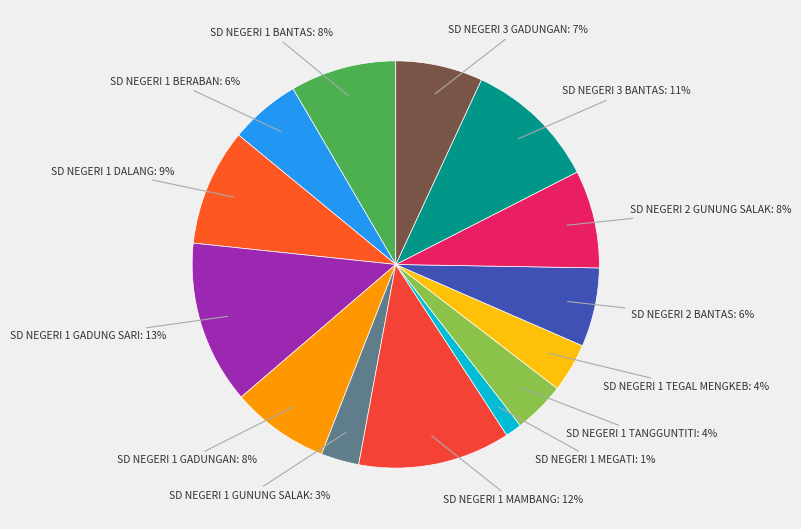

The SD NEGERI 1 GUNUNG SALAK slice represents 16% of the pie. True or false?

False